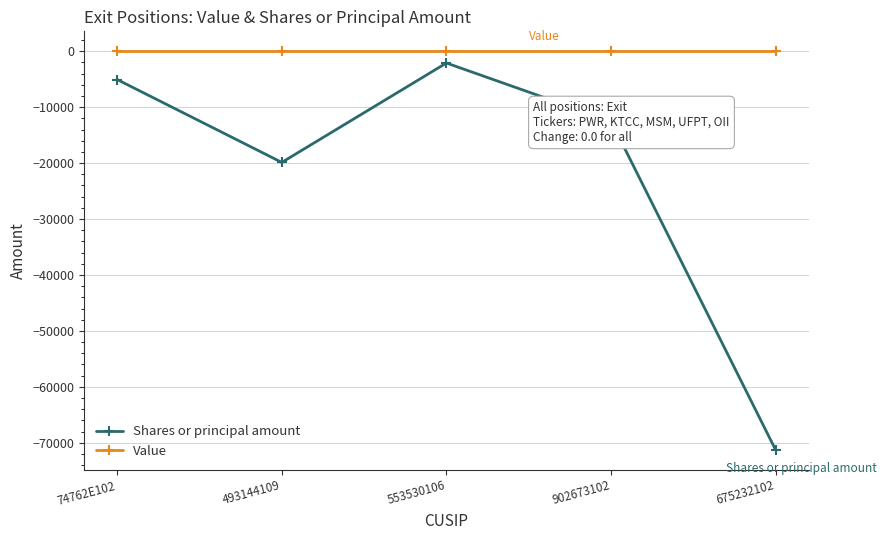

Which category has the lowest value in the Shares or principal amount series?

675232102